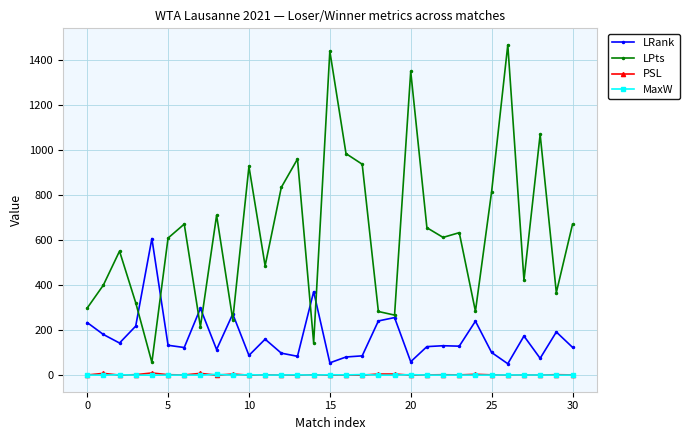

Which series has the widest spread of values?

LPts